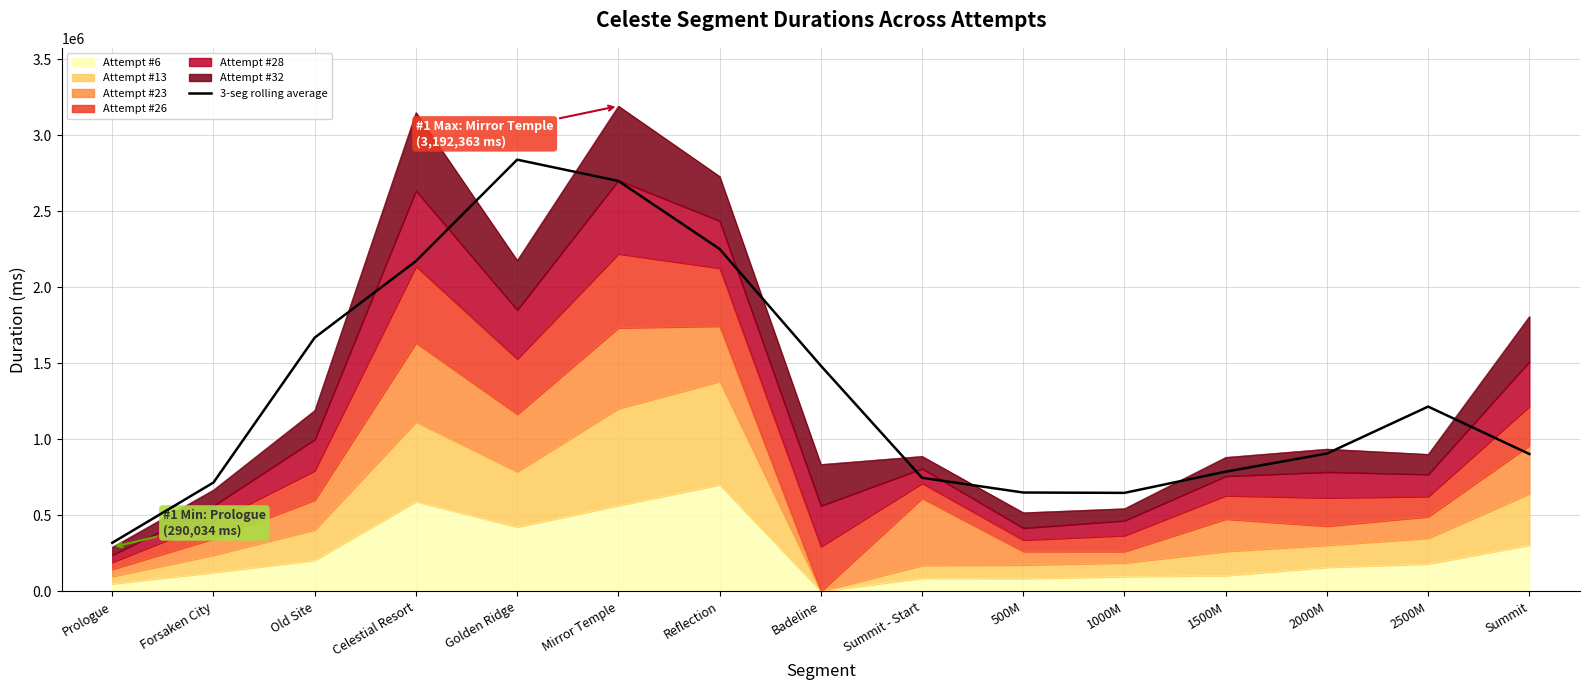

Reading right to left, list all the values displayed in this chart.

Summit=903169.3	2500M=1215097.3	2000M=906154.0	1500M=787028.0	1000M=647479.7	500M=649676.7	Summit - Start=746563.3	Badeline=1484056.3	Reflection=2252178.0	Mirror Temple=2699600.0	Golden Ridge=2839623.3	Celestial Resort=2172158.0	Old Site=1668826.3	Forsaken City=715608.3	Prologue=318952.7